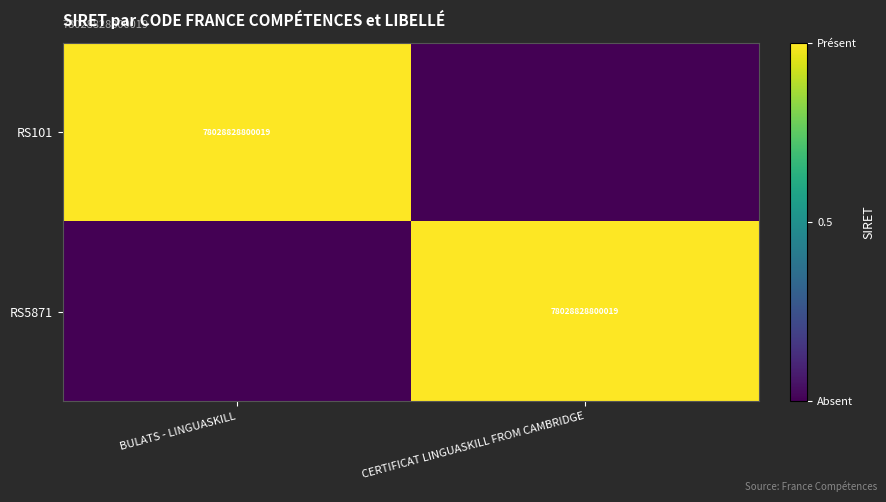

Is it true that RS5871 equals 78028828800019 at CERTIFICAT LINGUASKILL FROM CAMBRIDGE?

True